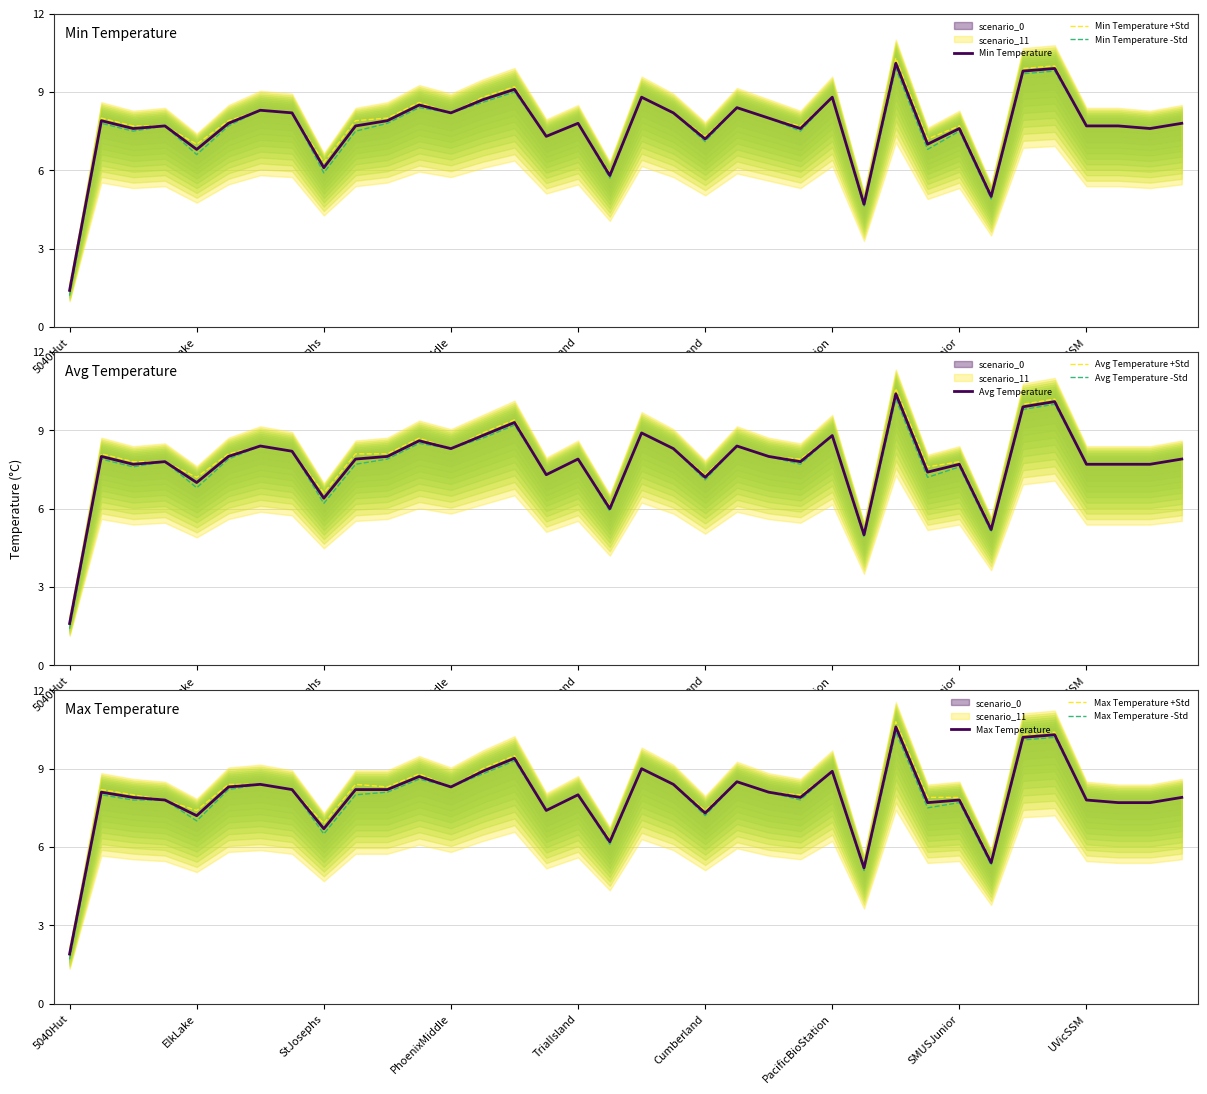

Where is the first local maximum for Min?

GalianoGeorgeson